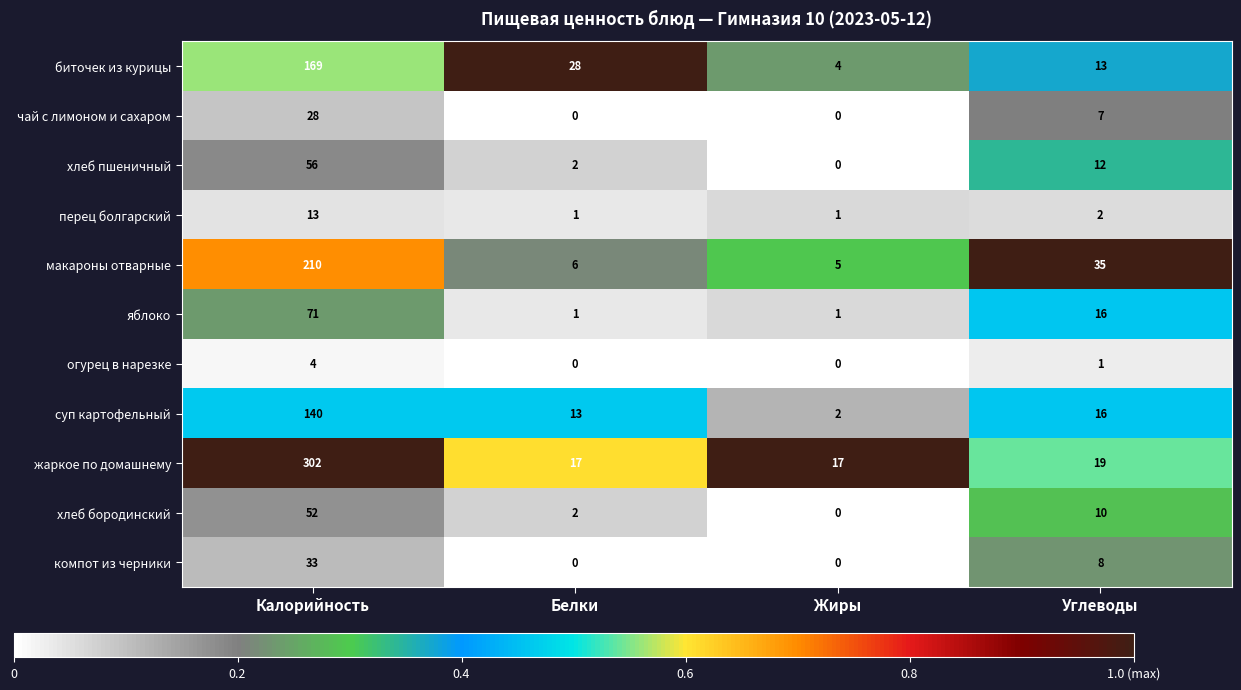

Is it true that чай с лимоном и сахаром equals 7 at Углеводы?

True